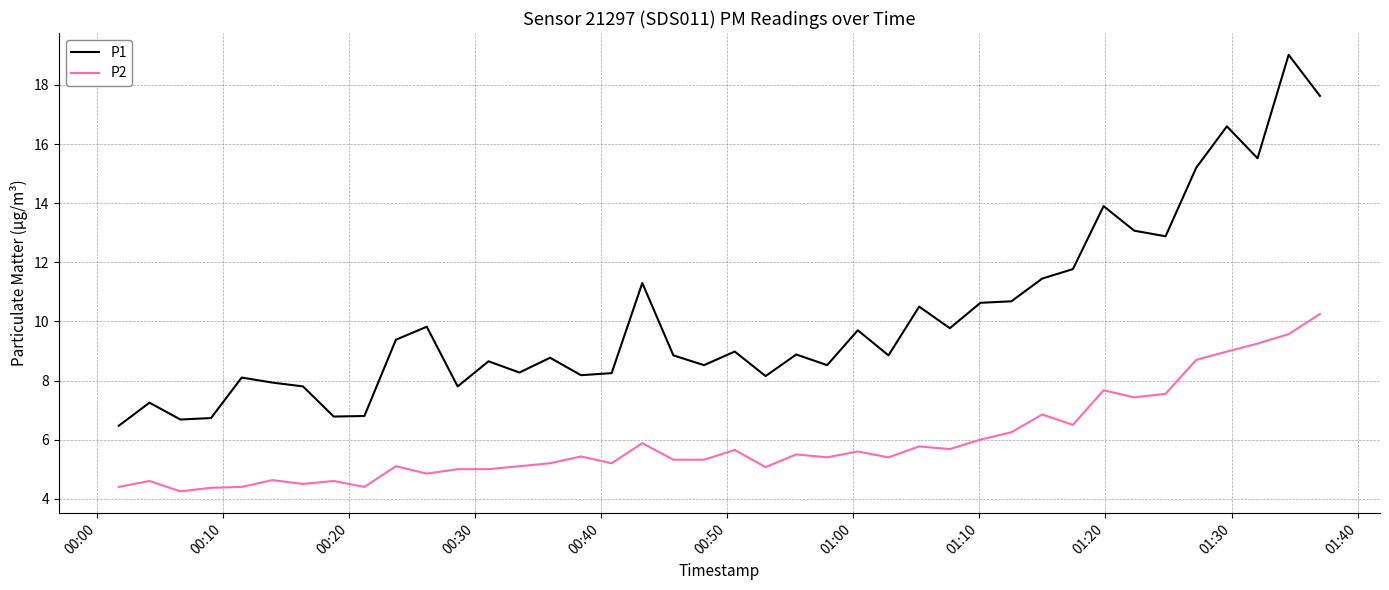

True or false: P2 and P1 intersect in this chart.

False